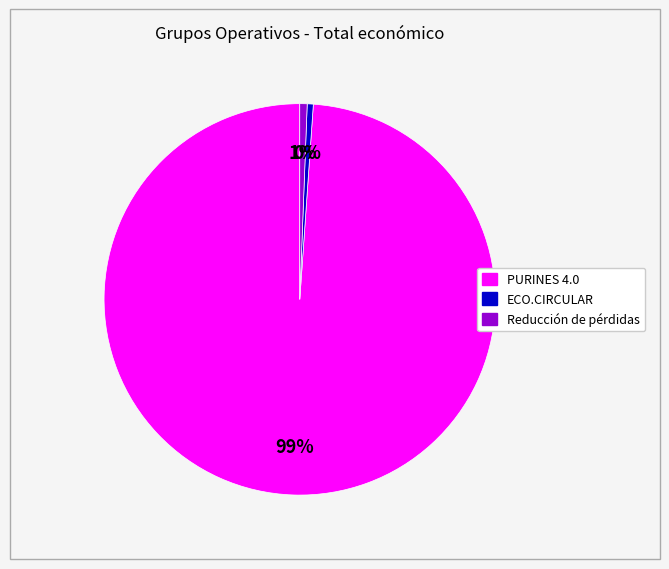

Does PURINES 4.0 represent more than half of the total?

Yes